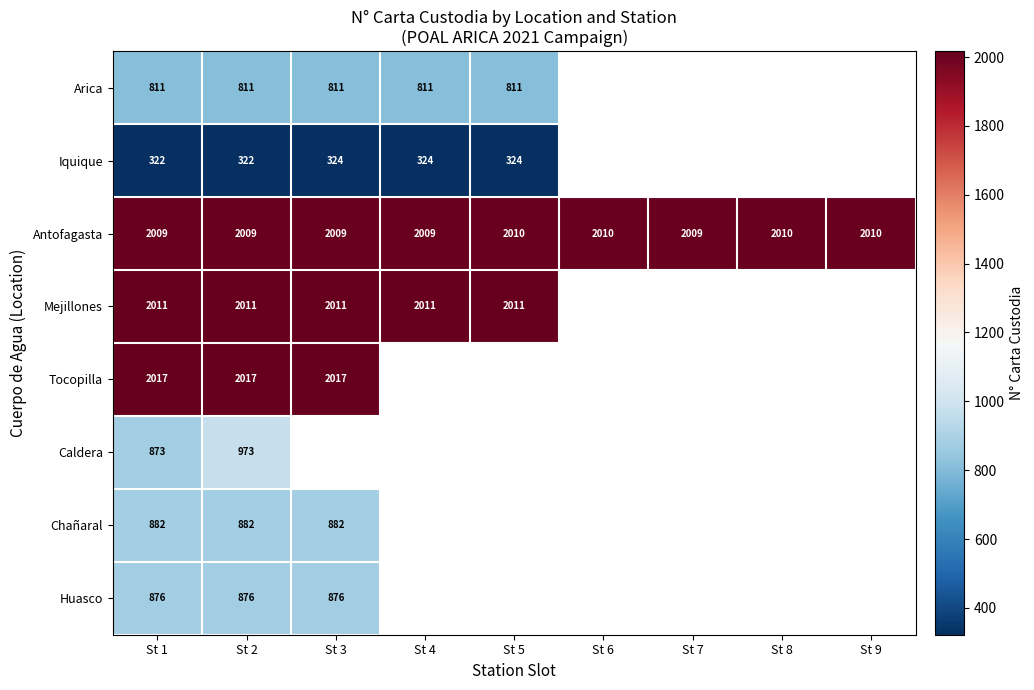

What is the spread (max minus min) of values at St 2?

1695